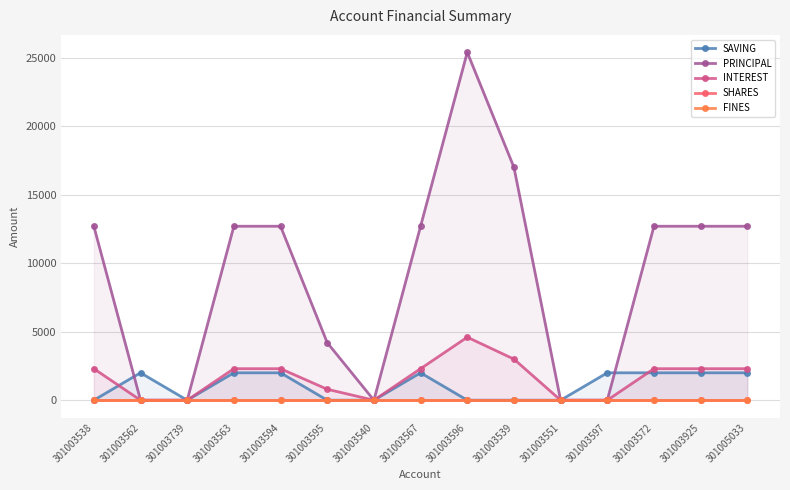

At 301003595, list the series in order from smallest to largest.

SAVING, SHARES, FINES, INTEREST, PRINCIPAL